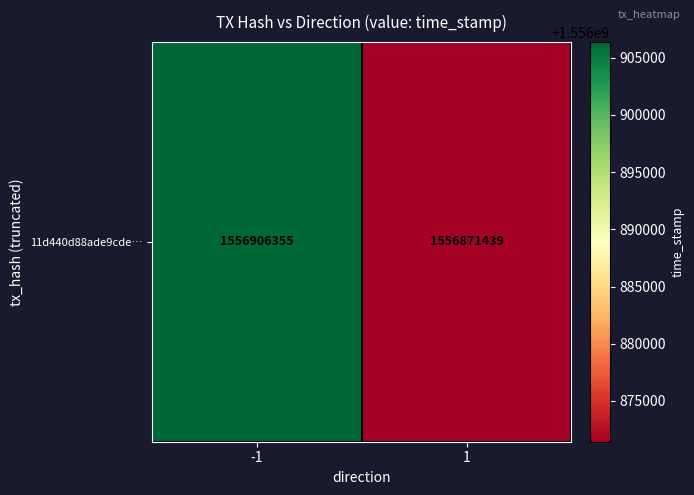

What is the ratio of the value at -1 to the value at 1?

1.0